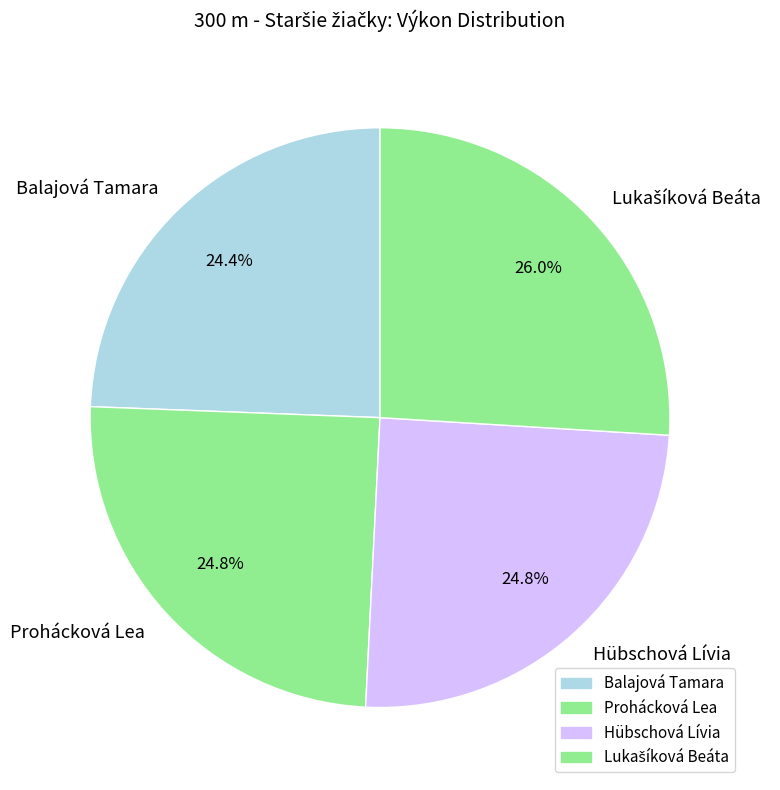

To the nearest percent, what portion does Hübschová Lívia represent?

25%